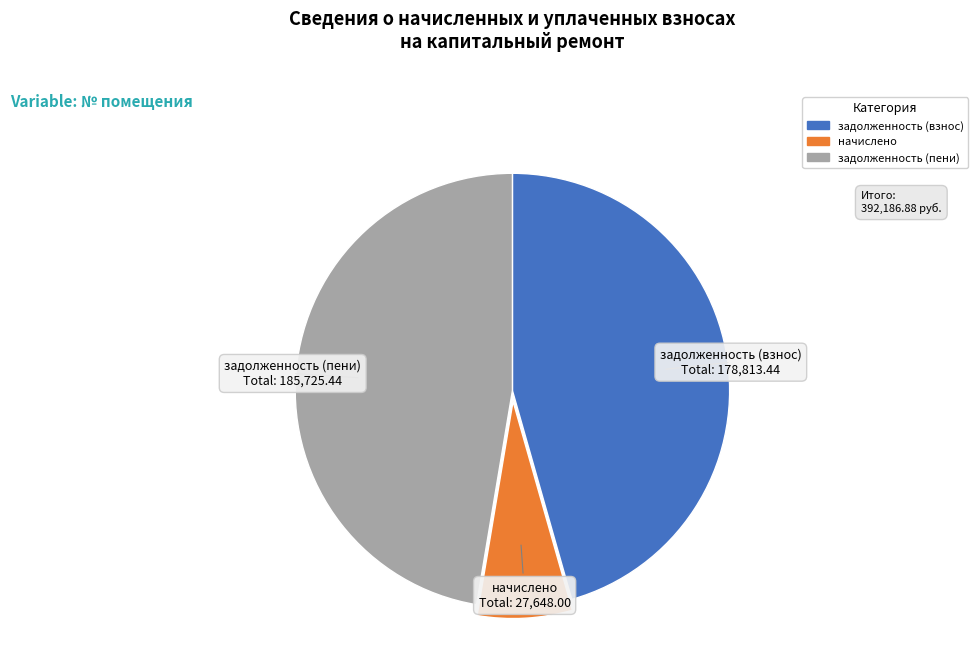

Is there any slice that represents more than half of the pie?

No